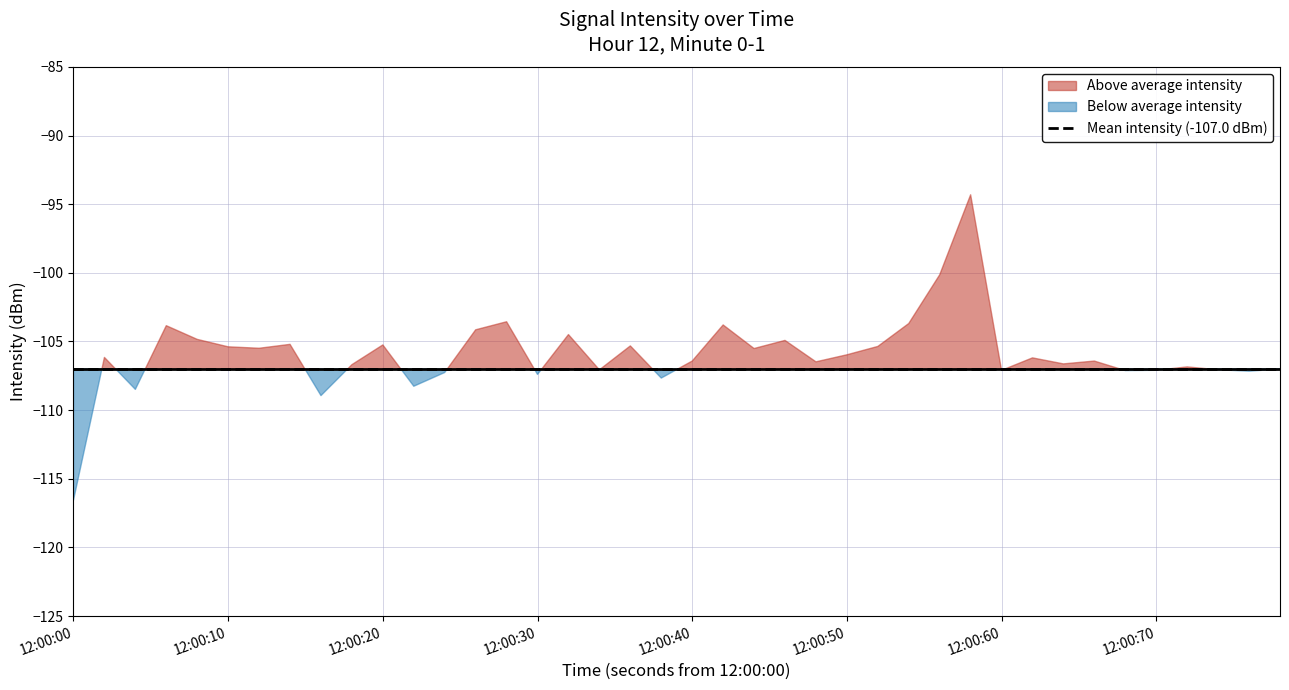

Reading right to left, list all the values displayed in this chart.

39=-107.0	38=-107.2	37=-107.1	36=-106.9	35=-107.1	34=-107.1	33=-106.4	32=-106.6	31=-106.2	30=-107.1	29=-94.3	28=-100.1	27=-103.7	26=-105.4	25=-106.0	24=-106.5	23=-104.9	22=-105.5	21=-103.8	20=-106.4	19=-107.7	18=-105.3	17=-107.1	16=-104.5	15=-107.4	14=-103.6	13=-104.2	12=-107.3	11=-108.3	10=-105.3	9=-106.7	8=-108.9	7=-105.2	6=-105.5	5=-105.4	4=-104.8	3=-103.9	2=-108.5	1=-106.2	0=-116.6